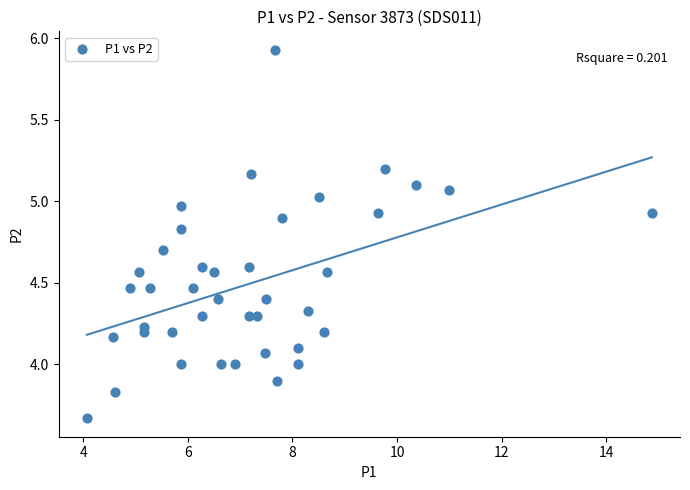

What is the range of Y values (max minus min)?

2.3